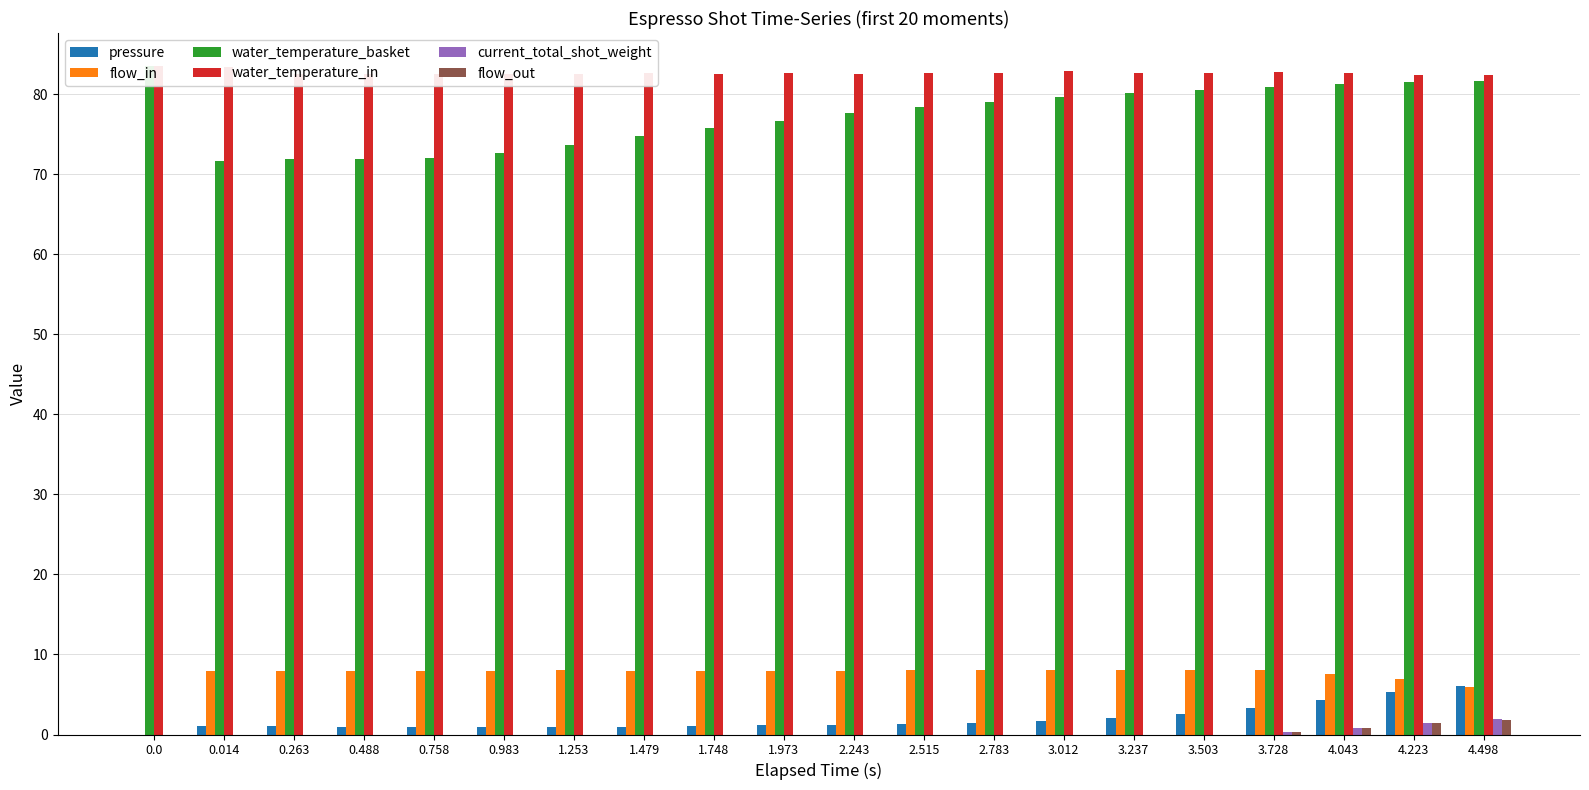

Between 0.758 and 3.728, which series saw the biggest shift?

water_temperature_basket